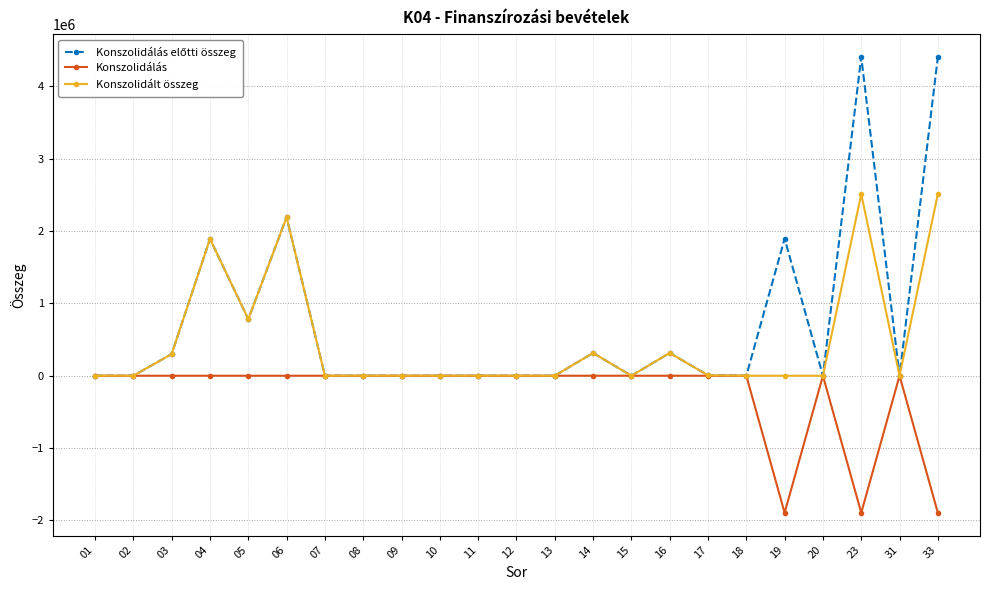

Count the number of categories in the chart.

23